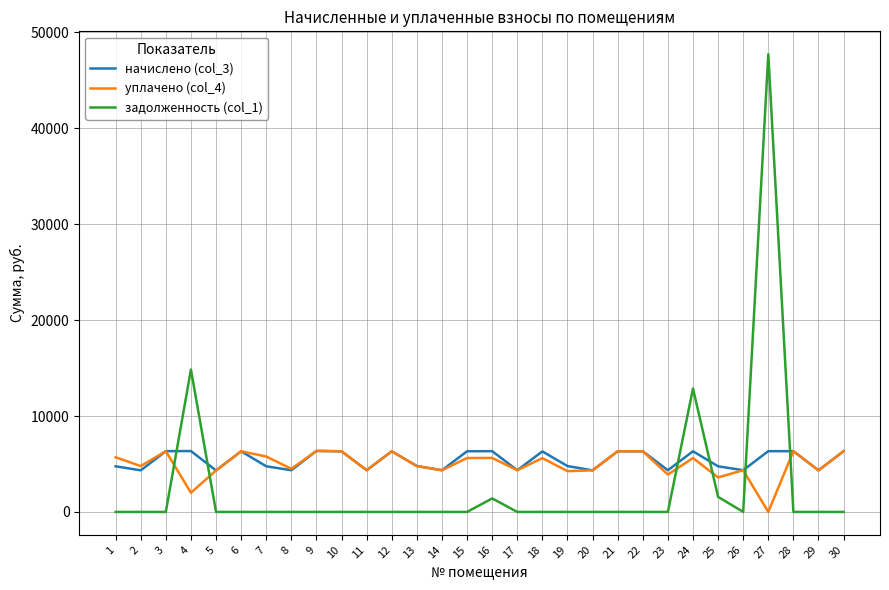

At which category is the sum across all series the highest?

27